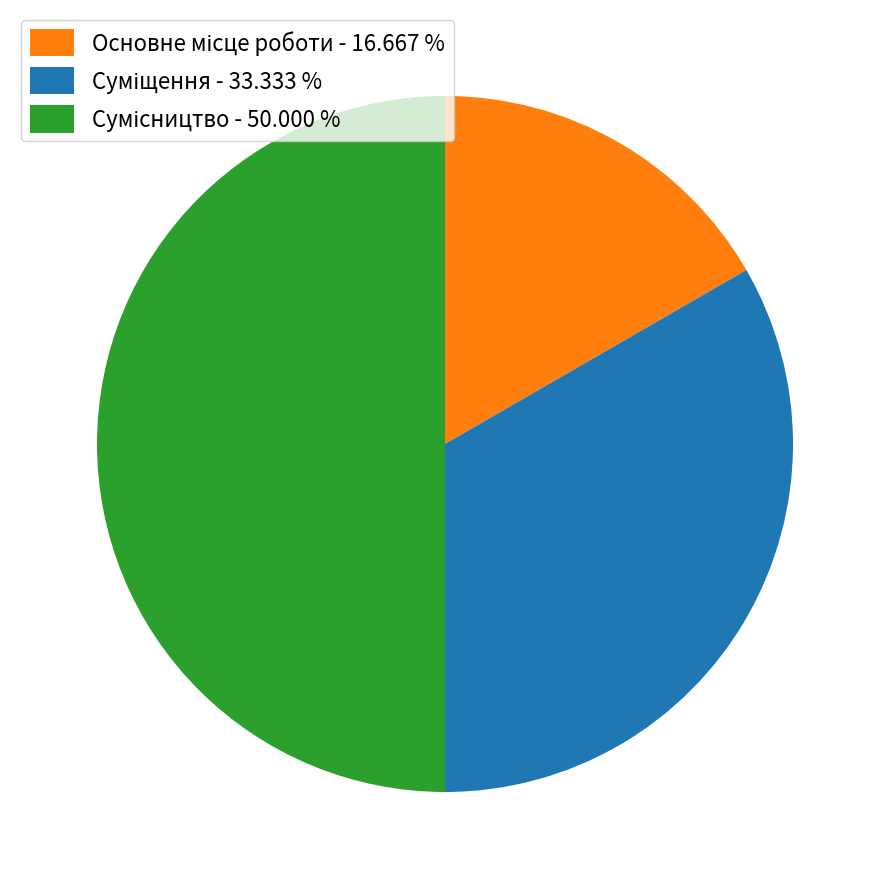

How many slices are in this pie chart?

3